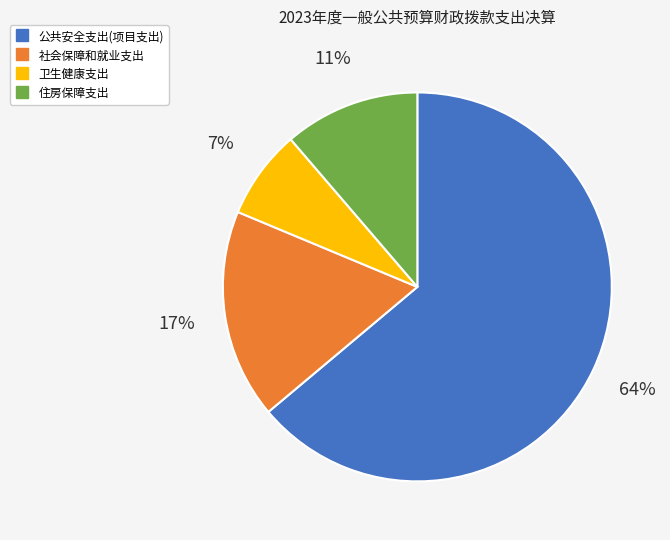

Which slice is the smallest?

卫生健康支出